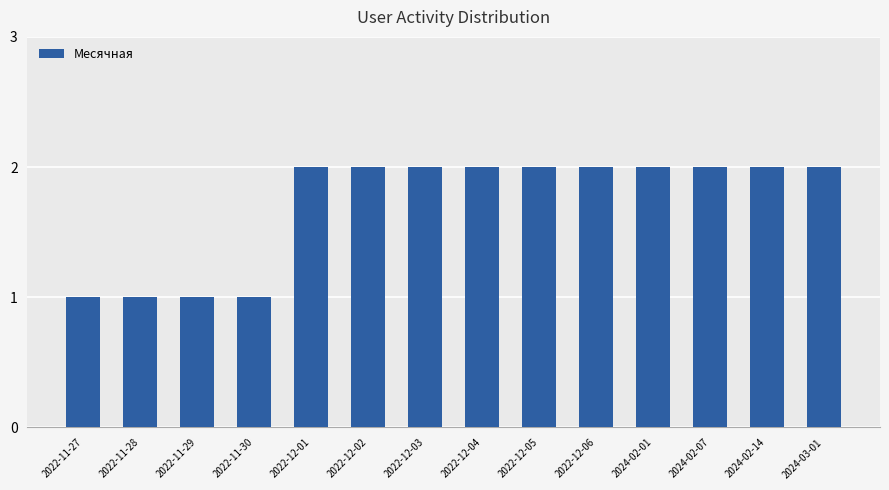

True or false: the data shows 1 at 2022-11-28.

True